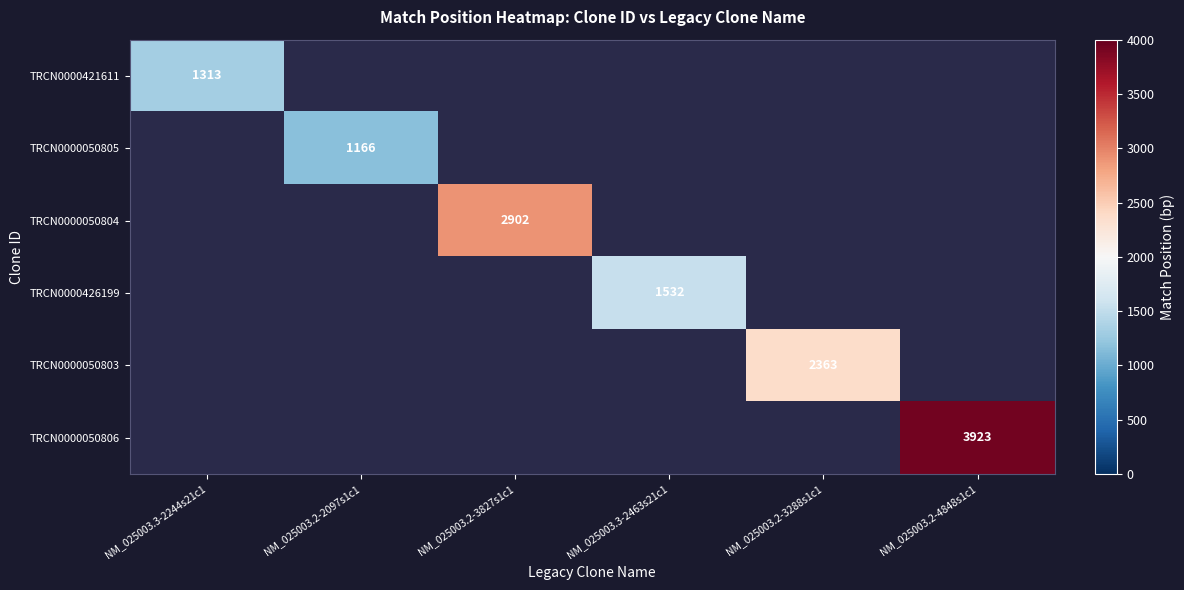

At which category does the chart reach its peak across all series?

NM_025003.2-4848s1c1